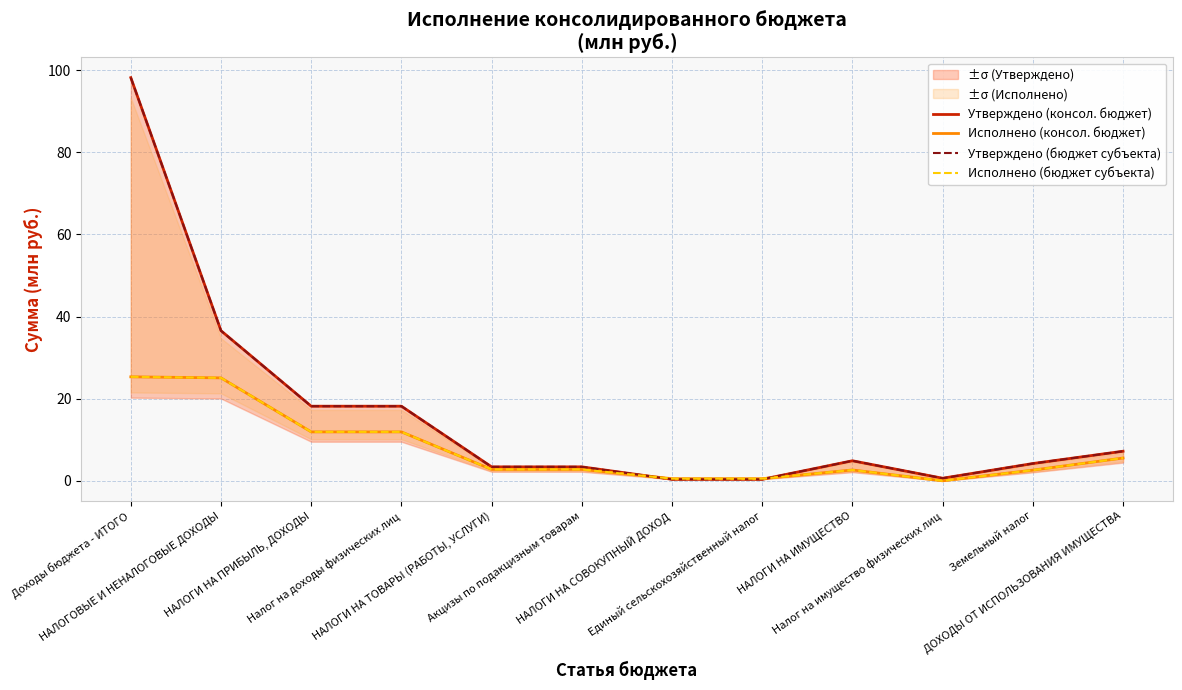

Is the value of Исполнено (консол. бюджет) at ДОХОДЫ ОТ ИСПОЛЬЗОВАНИЯ ИМУЩЕСТВА greater than the value of Исполнено (бюджет субъекта) at Единый сельскохозяйственный налог?

Yes